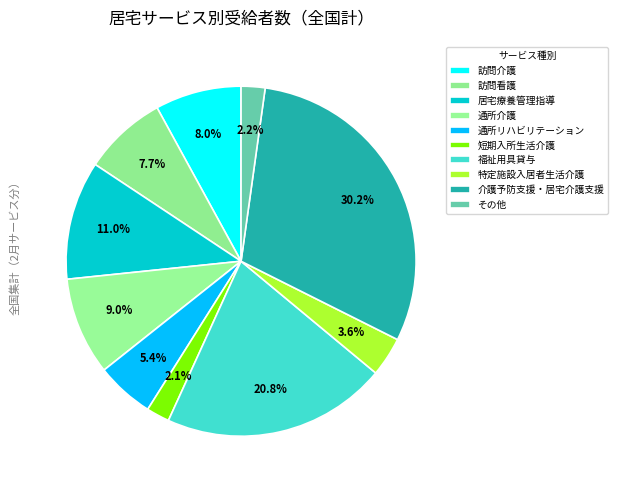

Which category has the biggest portion of the pie?

介護予防支援・居宅介護支援